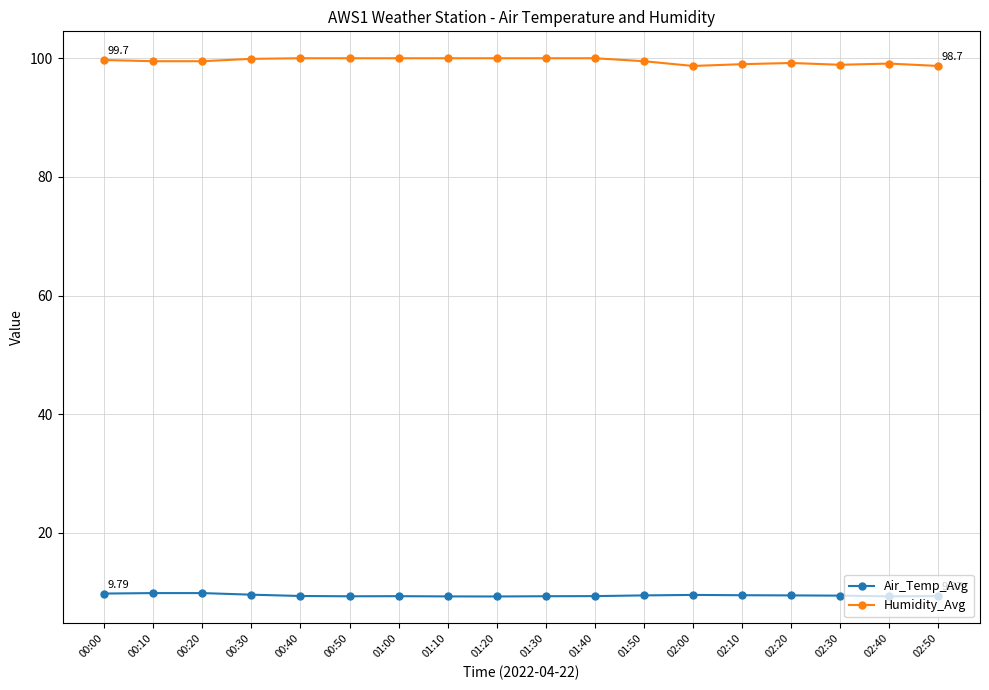

What are all the series names shown in the legend?

Air_Temp_Avg, Humidity_Avg